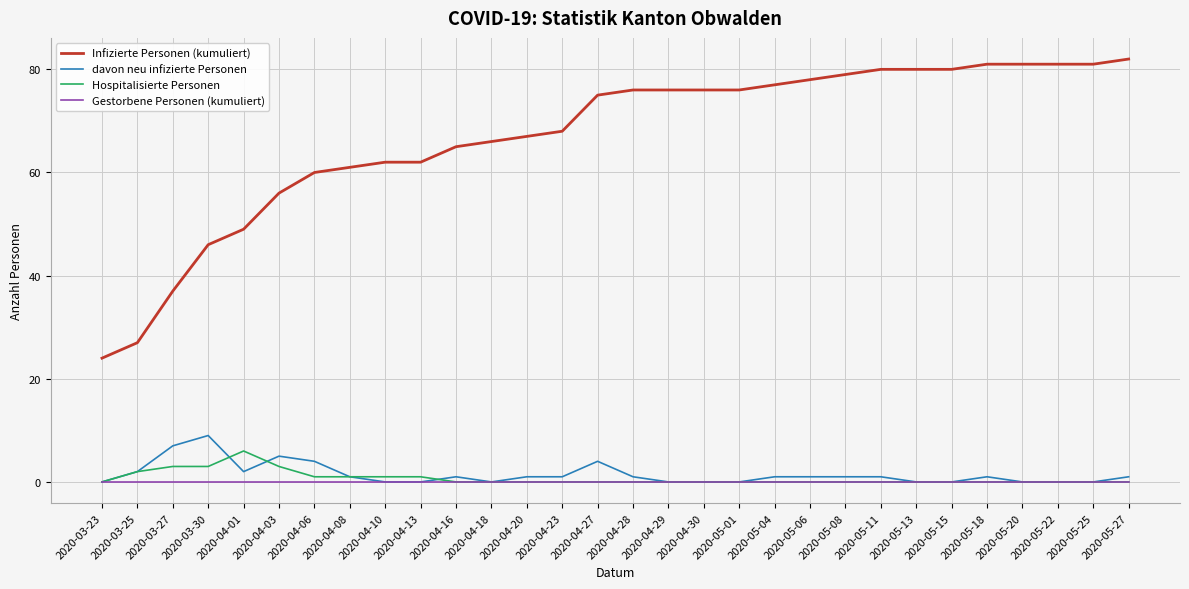

The value of davon neu infizierte Personen at 2020-05-13 is 0. True or false?

True